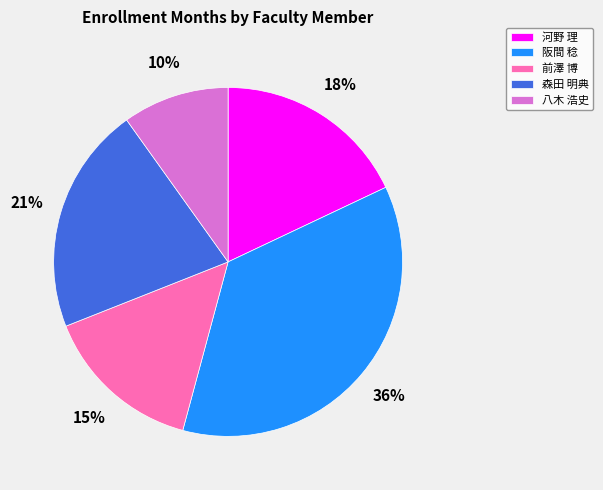

Which has a higher value, 河野 理 or 森田 明典?

森田 明典